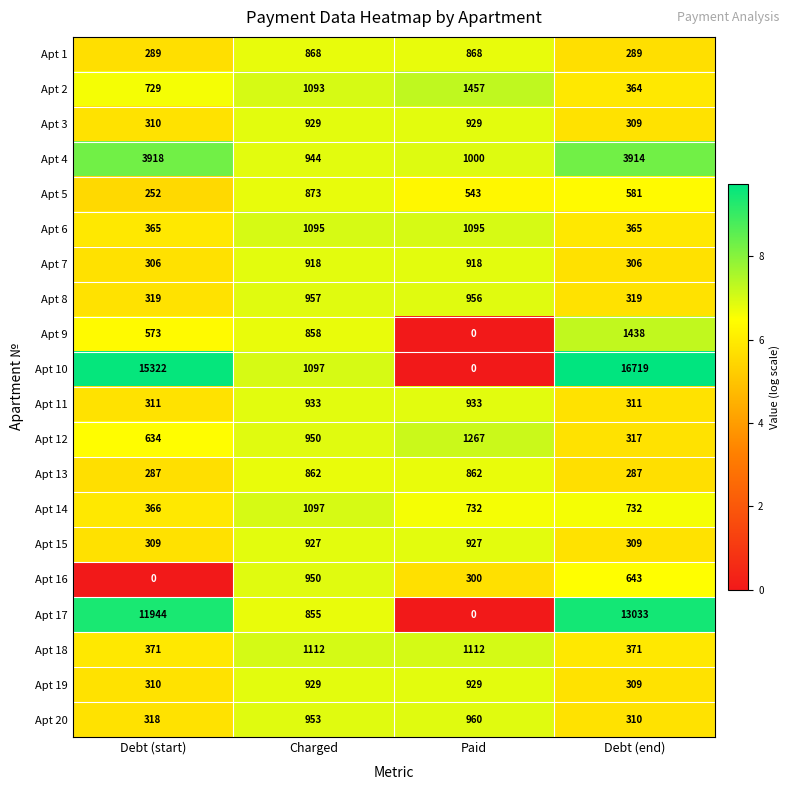

Is it true that Apt 5 equals 252 at Debt (start)?

True